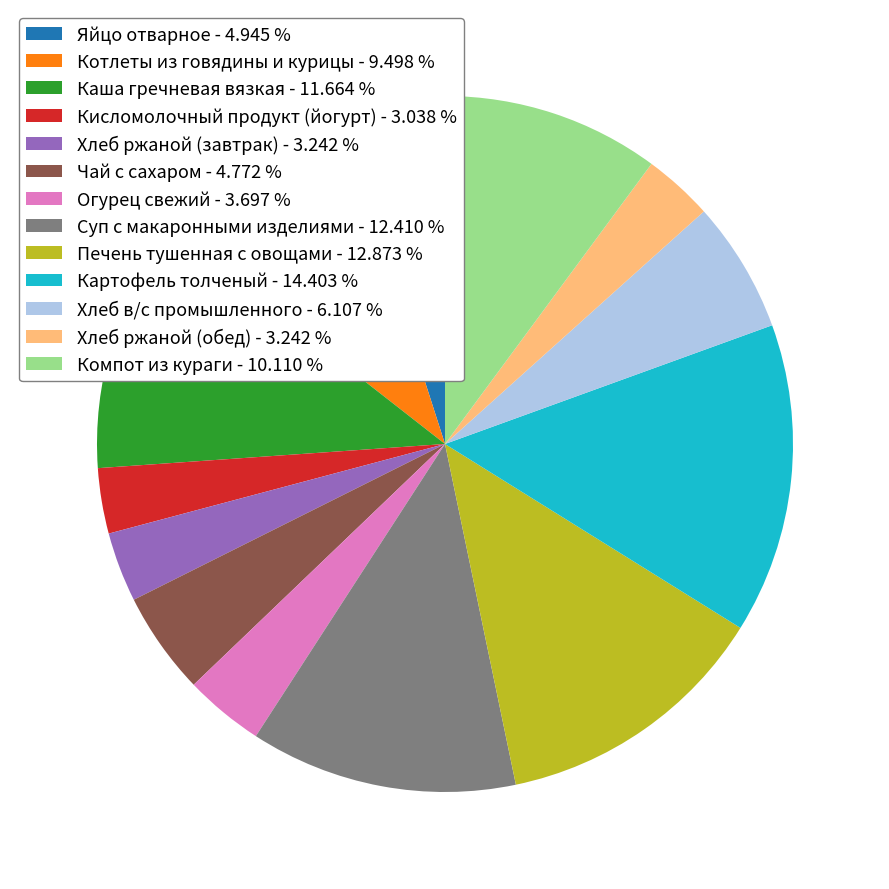

Approximately how many times larger is the value at Котлеты из говядины и курицы compared to Хлеб в/с промышленного?

1.6